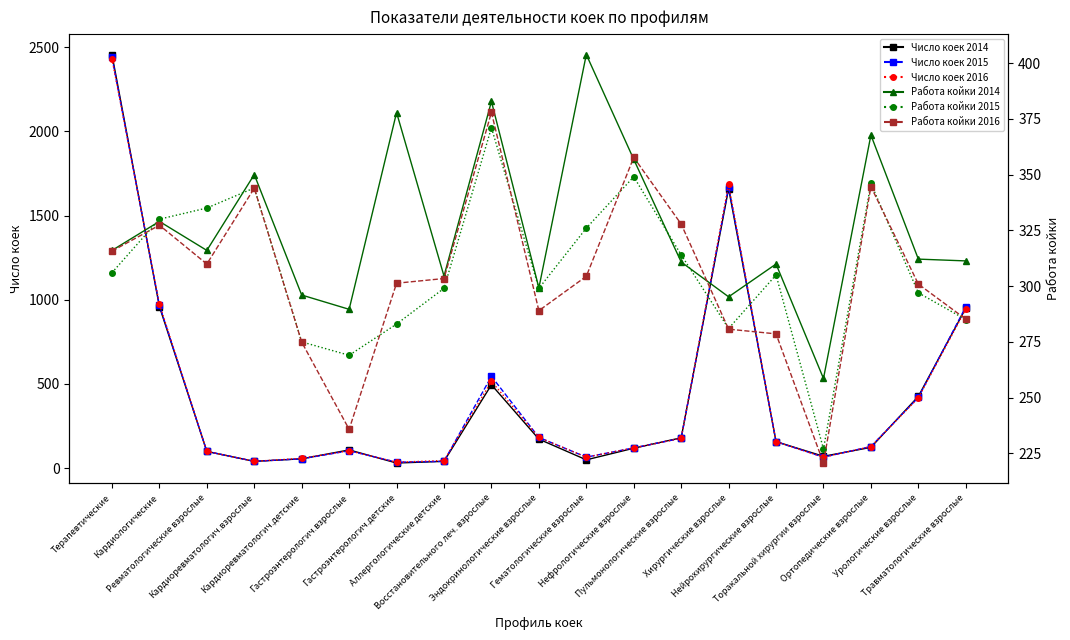

At which label is Число коек 2014 closest to 1243?

Кардиологические